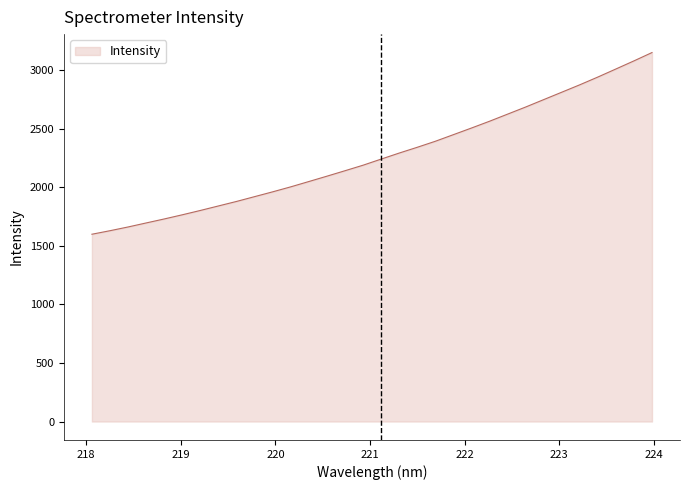

What is the difference between the maximum and minimum values?

1550.7